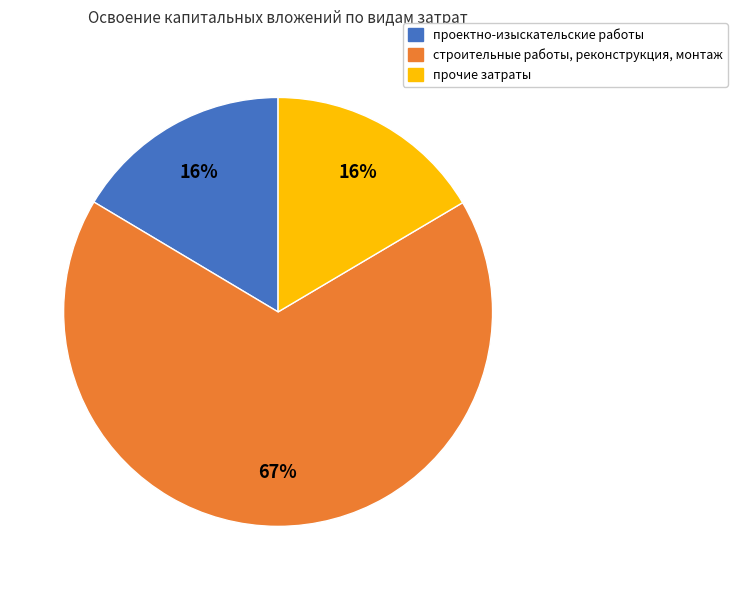

To the nearest percent, what is the combined percentage of строительные работы, реконструкция, монтаж and прочие затраты?

84%